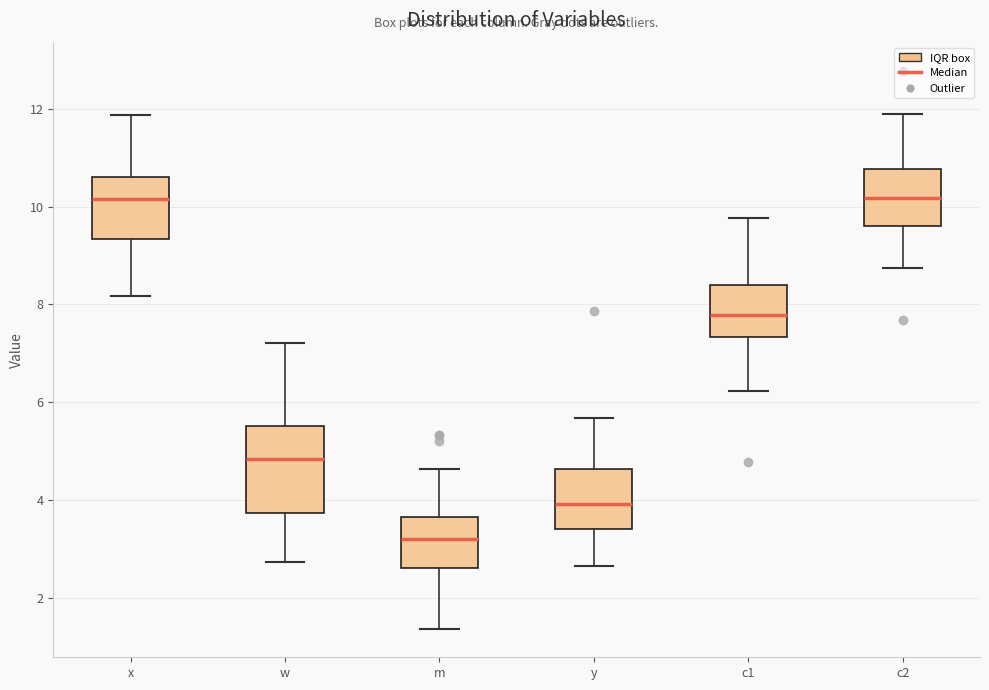

Which box is the tallest, from its lower edge to its upper edge?

w